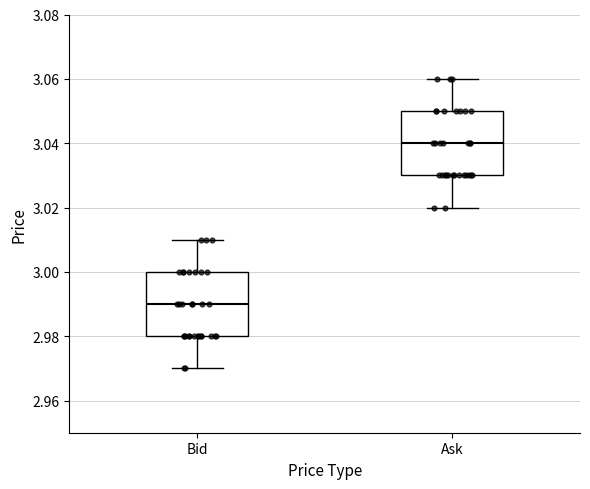

Reading left to right, read every box against the y-axis: the position of its median line, the range the box covers, and the ends of its whiskers. The values are not printed on the chart, so give them approximately, as read against the axis.

Bid: median 2.99, box 2.98 to 3.00, whiskers 2.97 to 3.01
Ask: median 3.04, box 3.03 to 3.05, whiskers 3.02 to 3.06